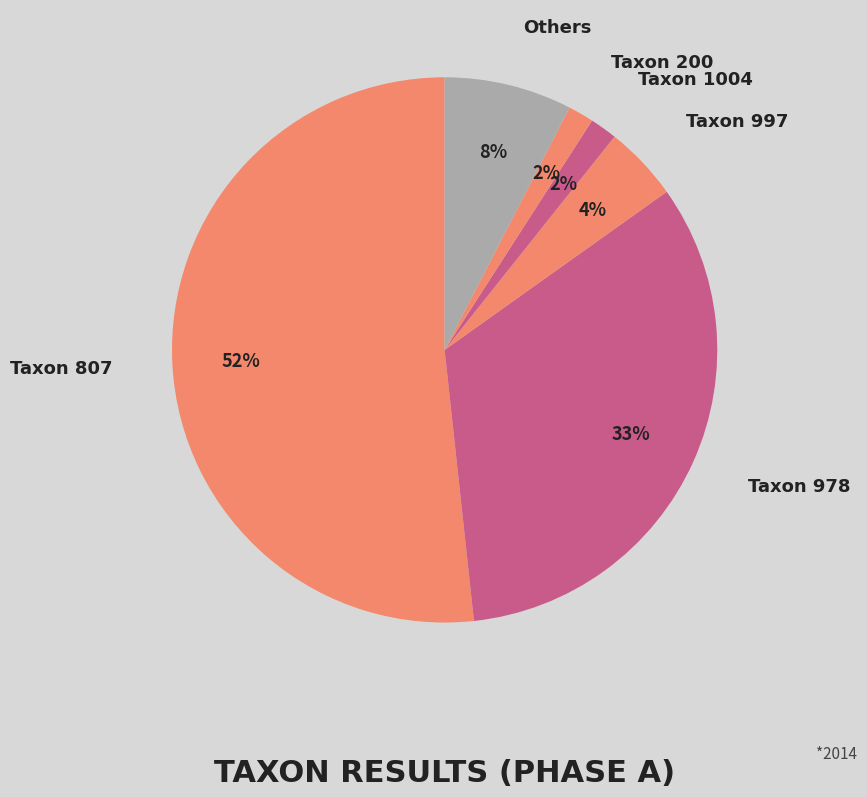

Does any single category account for the majority?

Yes